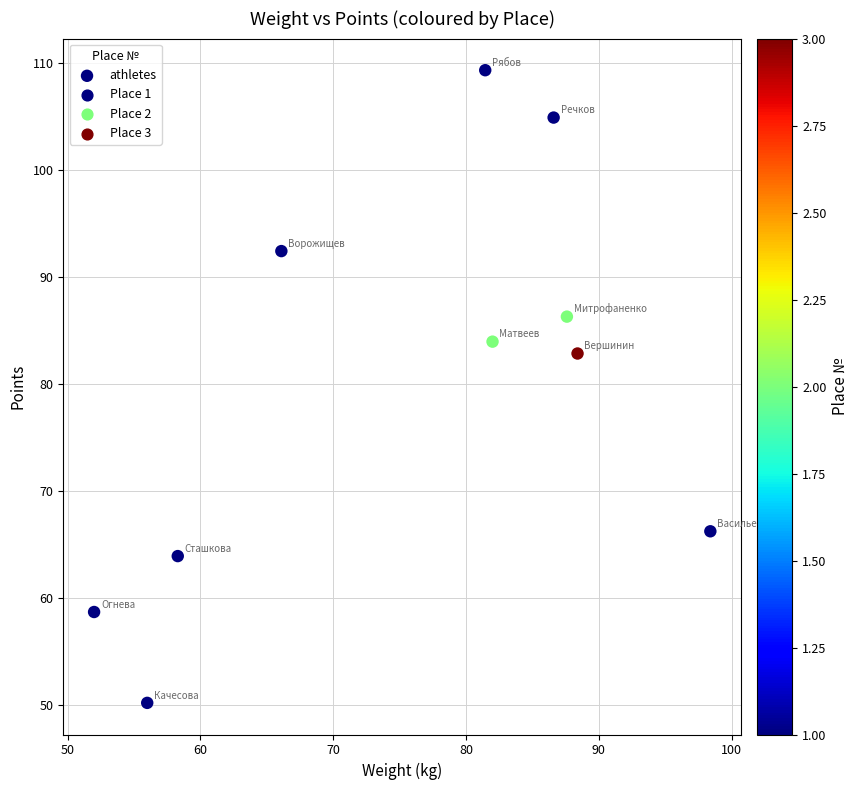

What is the average Y value?

79.9